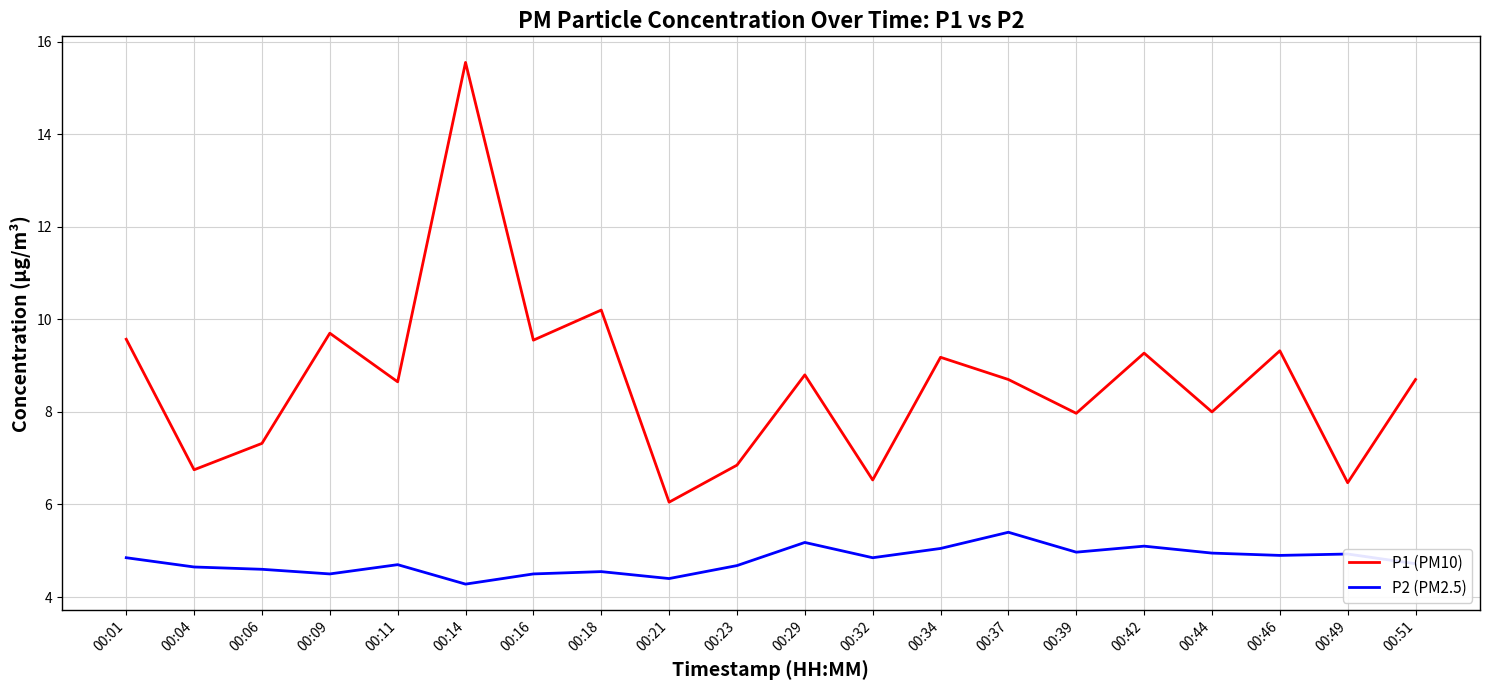

Rank the series by their average value, from lowest to highest.

P2 (PM2.5), P1 (PM10)